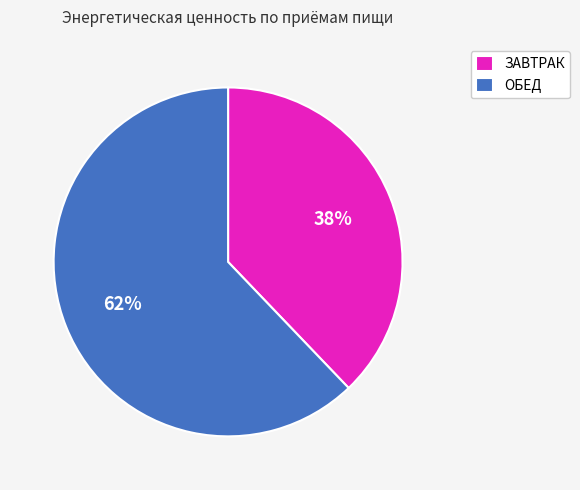

Which slice is the smallest?

ЗАВТРАК